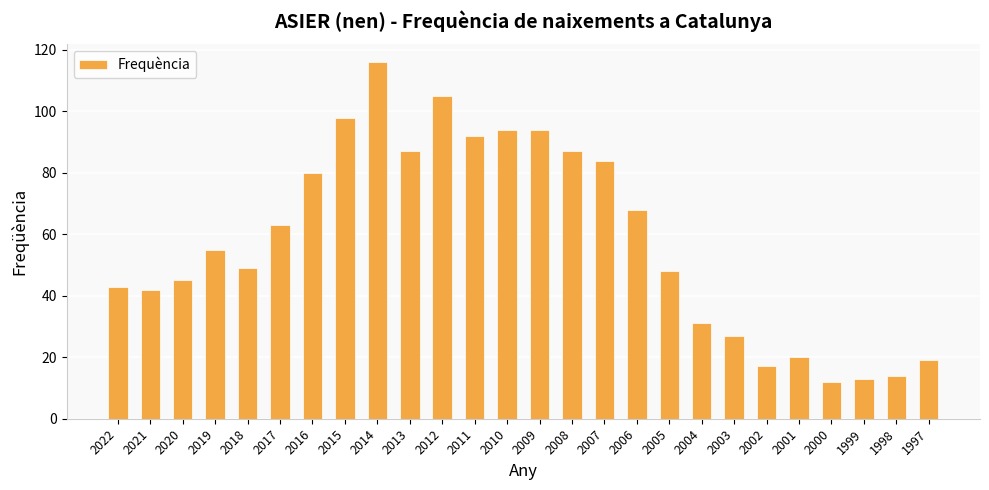

Read the value at 2007.

84